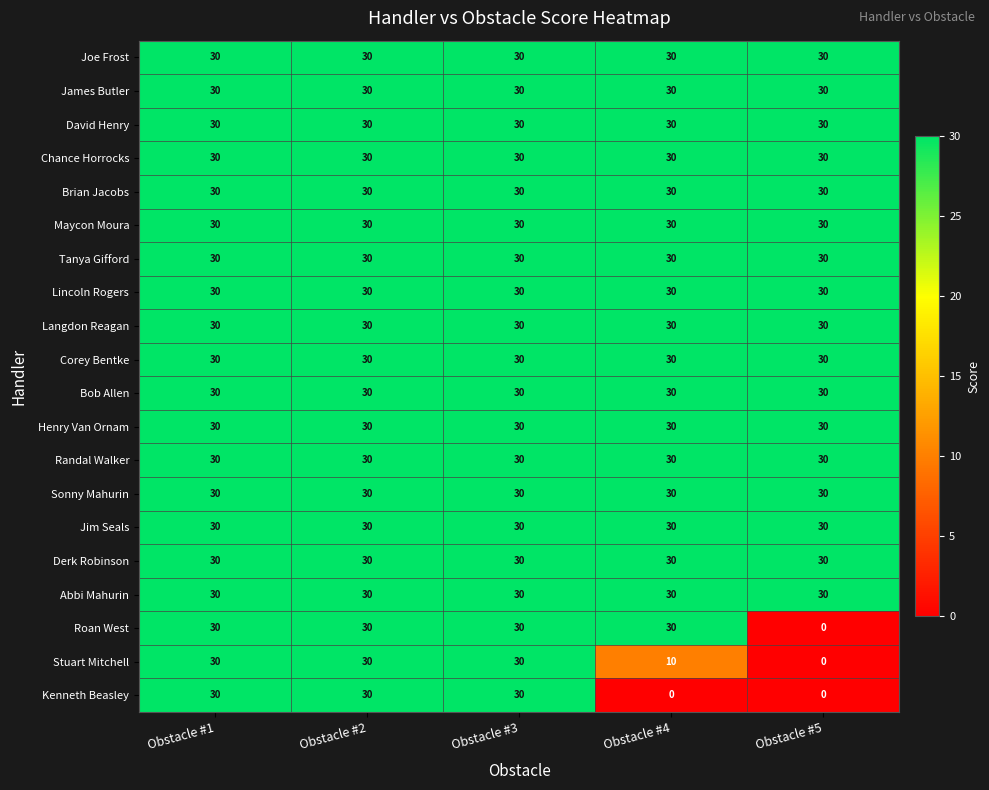

True or false: Jim Seals has a value of 30 at Obstacle #1.

True